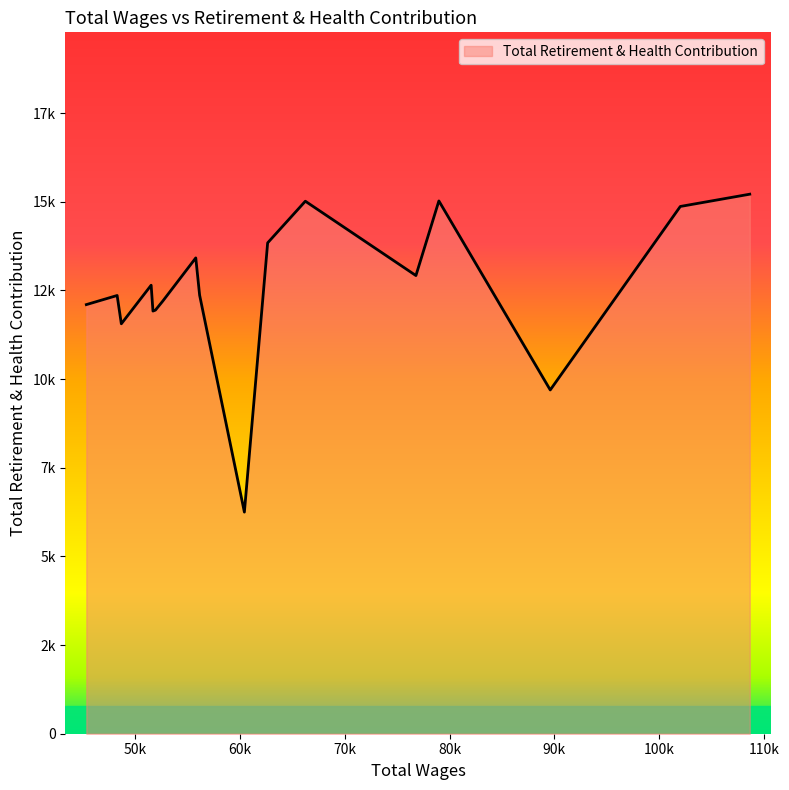

List the labels in order of value, largest first.

108666.0, 78980.0, 66228.0, 102034.0, 62629.0, 55766.0, 76788.0, 51504.0, 56133.0, 48256.0, 52624.0, 45316.0, 51916.0, 51677.0, 48657.0, 89615.0, 60407.0